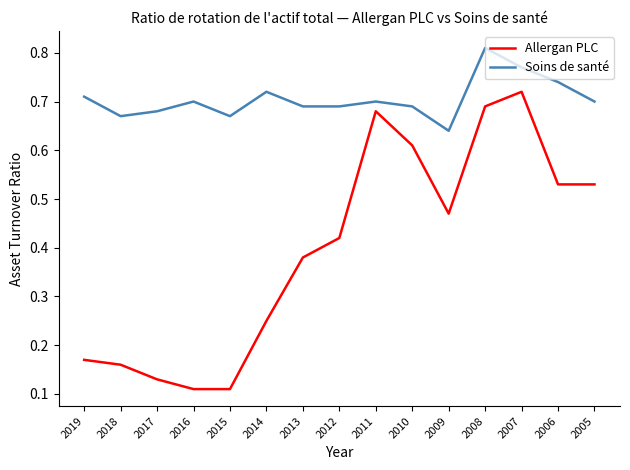

Which series has the largest total across all categories?

Soins de santé